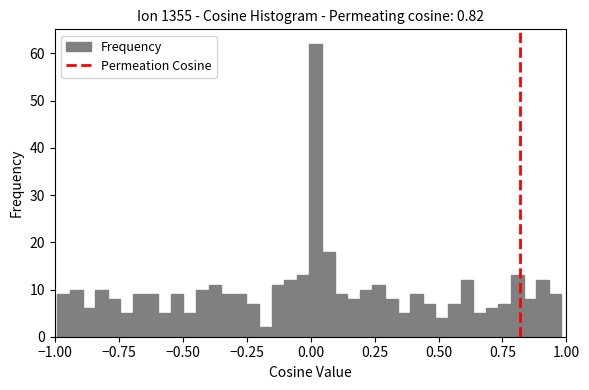

Read against the x-axis, roughly where is the centre of the tallest bar?

0.00